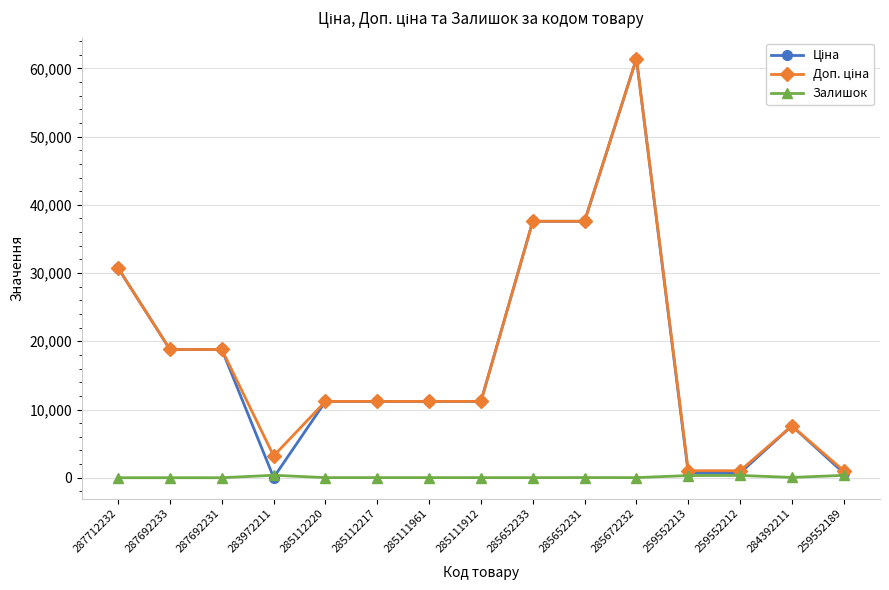

At which category is the sum across all series the highest?

285672232